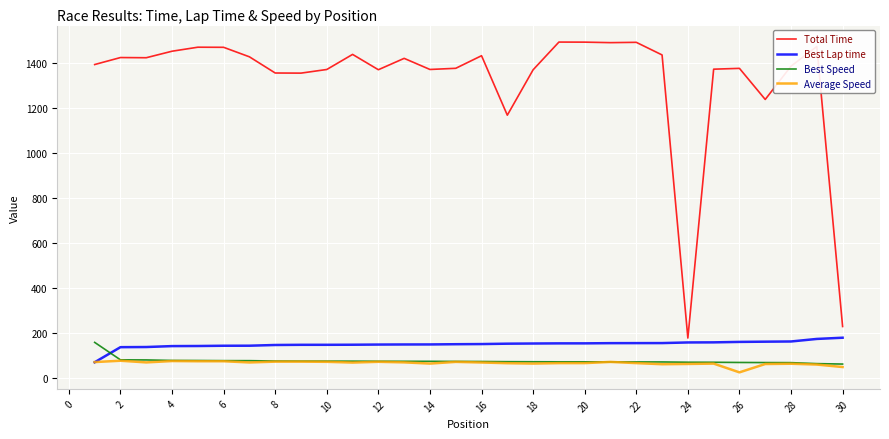

Which series has the largest total across all categories?

Total Time